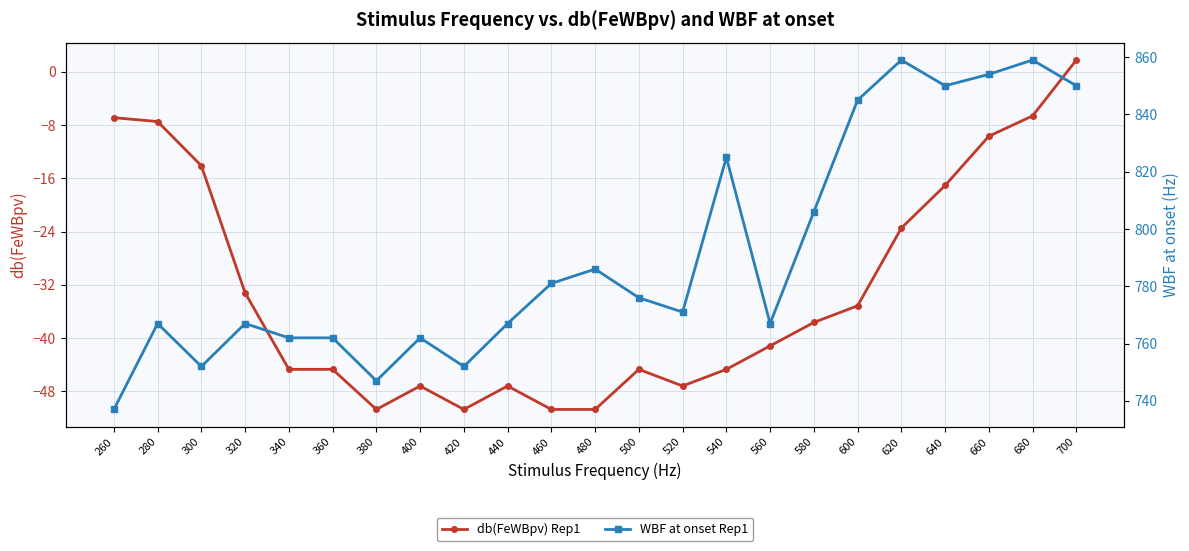

Rank the series by their average value, from highest to lowest.

WBF at onset Rep1, db(FeWBpv) Rep1